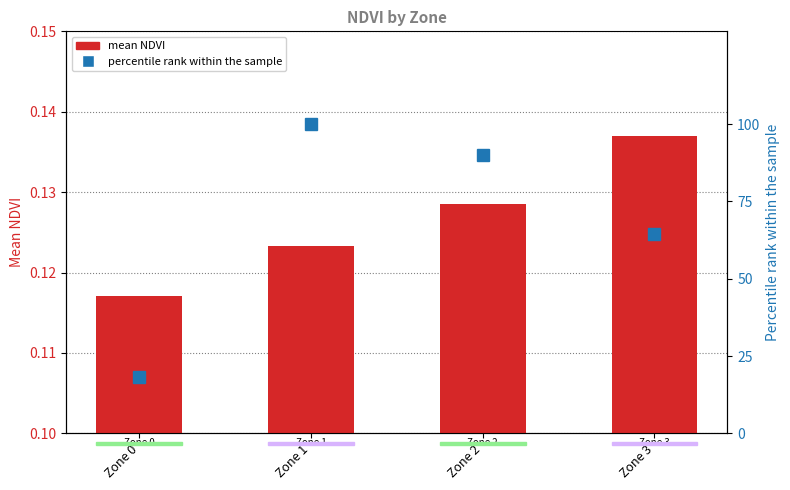

Reading left to right, what are all the values shown in this chart?

mean NDVI: Zone 0=0.1	Zone 1=0.1	Zone 2=0.1	Zone 3=0.1
percentile rank within the sample: Zone 0=18.4	Zone 1=100.0	Zone 2=89.9	Zone 3=64.6